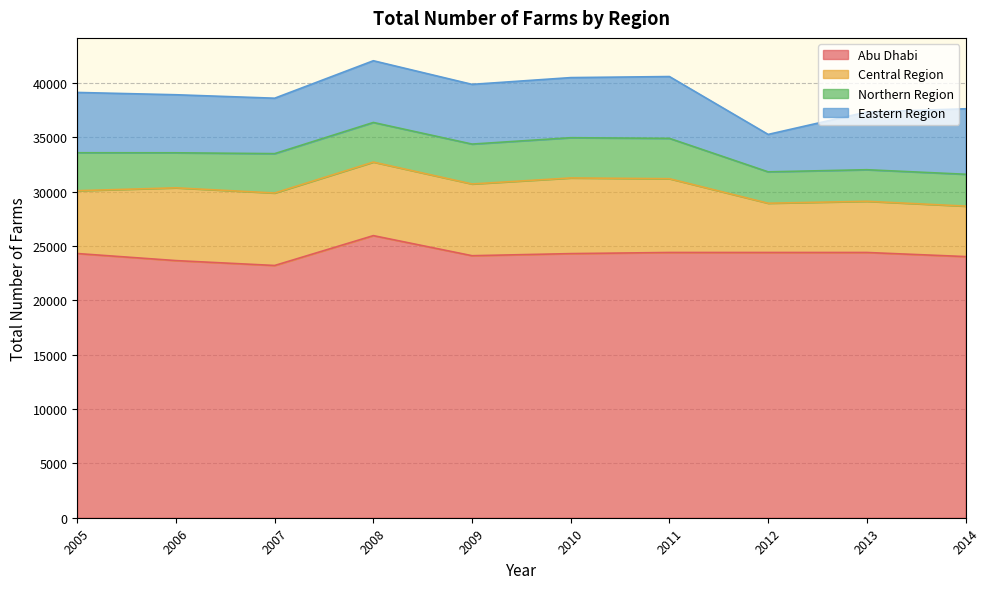

True or false: Northern Region has a value of 3643 at 2008.

True